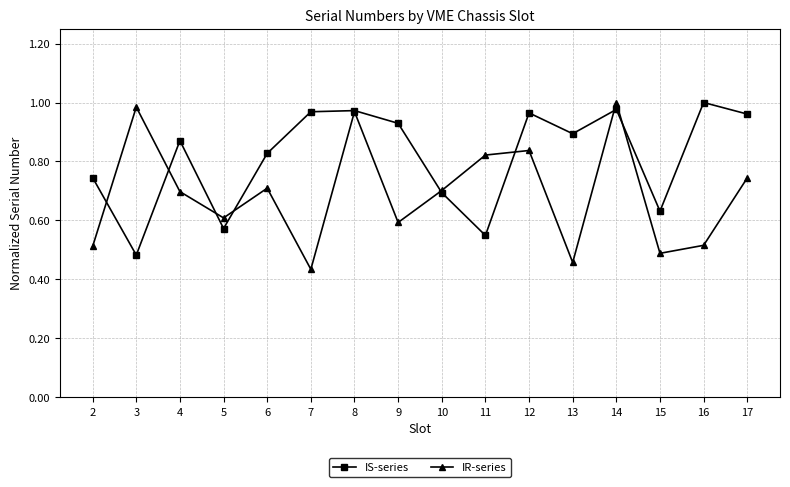

The value of IR-series at 13 is 0.5. True or false?

True